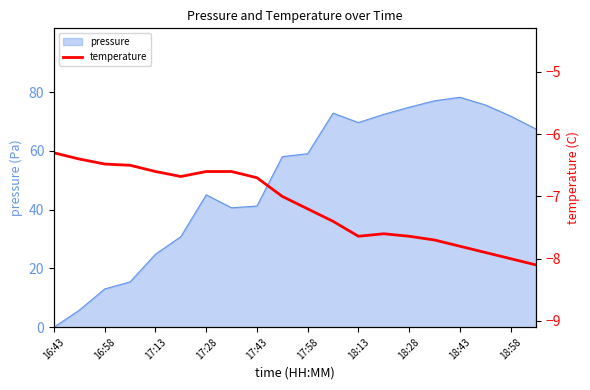

What is the minimum value shown in the chart?

-8.1